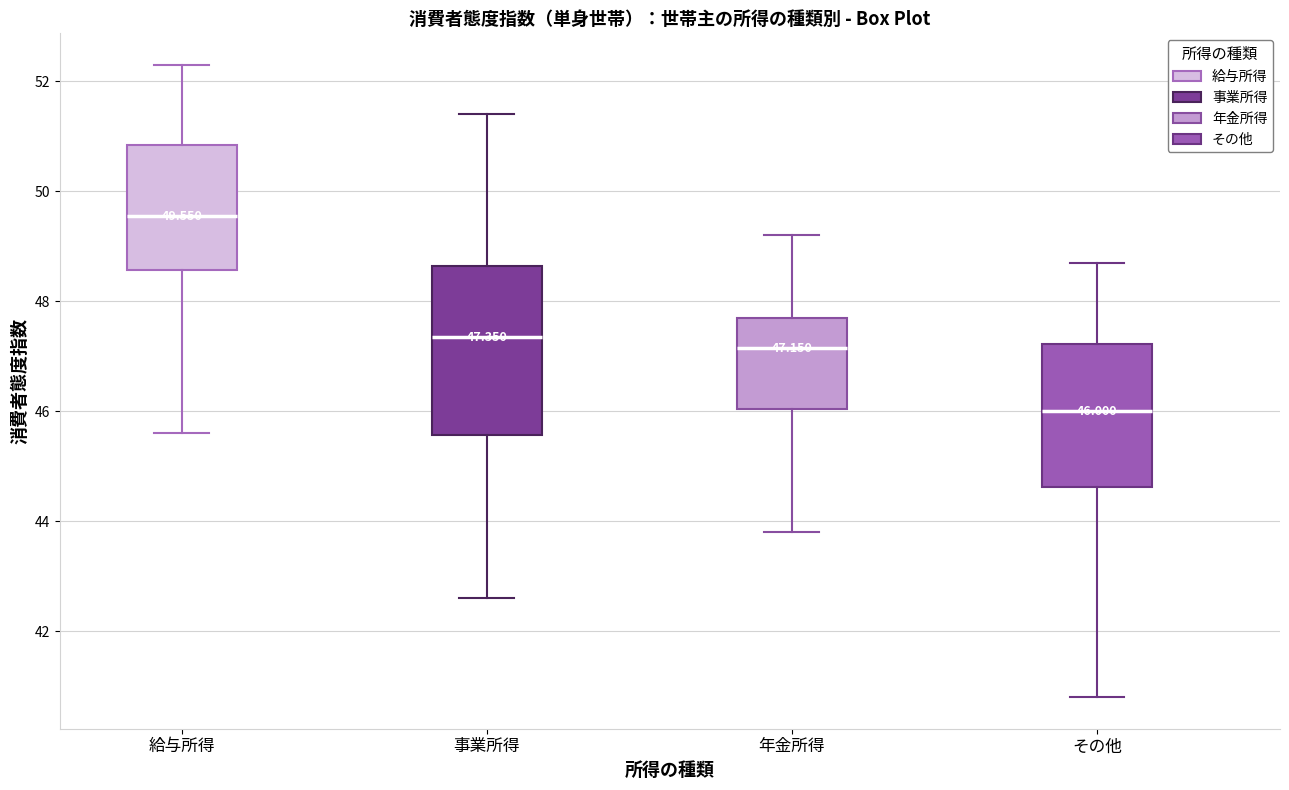

Comparing the boxes themselves (not the whiskers), which one is the tallest?

事業所得